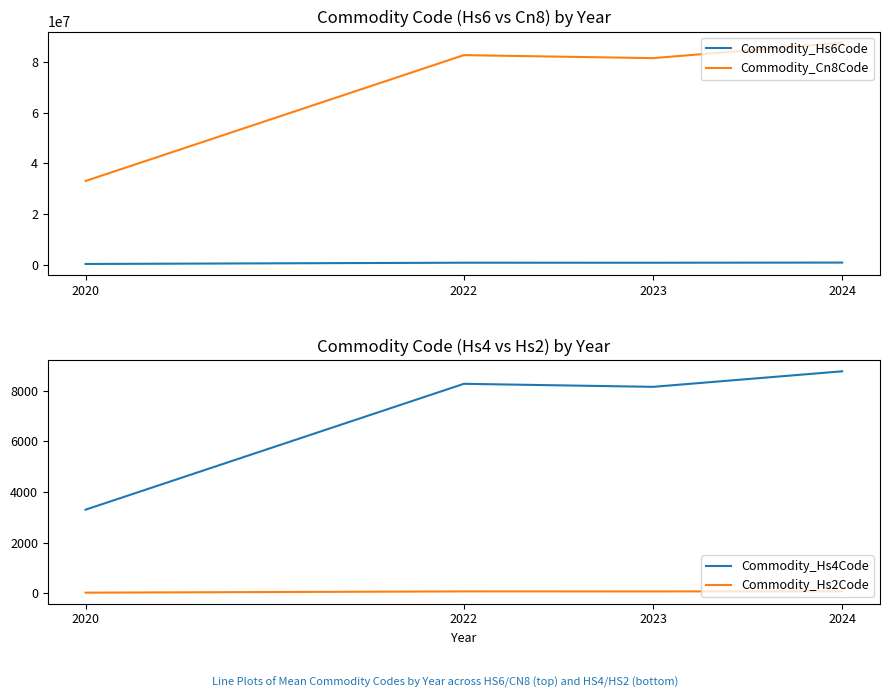

Is this an area chart (filled region under the line)?

No